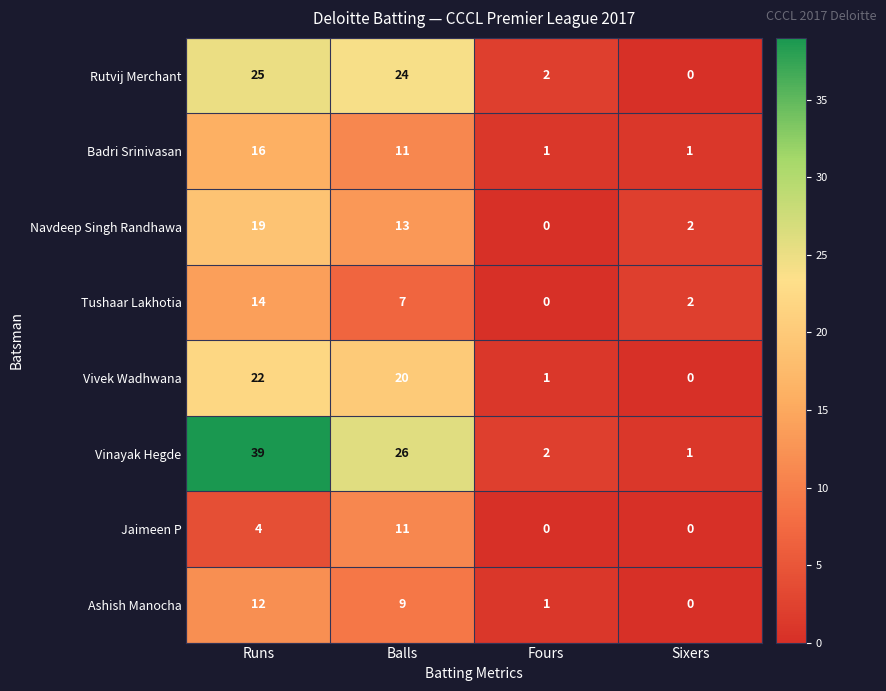

What is the sum of all Badri Srinivasan values?

29